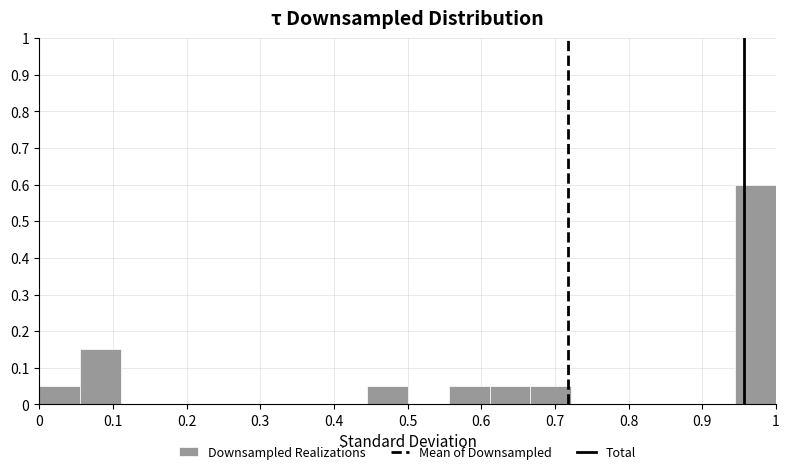

Reading left to right, list every bar in this chart as the range it spans on the x-axis followed by its height. Neither the bar edges nor the heights are printed on the chart, so give them approximately, as read against the axes.

0.00 to 0.06: 0.05
0.06 to 0.11: 0.15
0.11 to 0.17: 0
0.17 to 0.22: 0
0.22 to 0.28: 0
0.28 to 0.33: 0
0.33 to 0.39: 0
0.39 to 0.44: 0
0.44 to 0.50: 0.05
0.50 to 0.56: 0
0.56 to 0.61: 0.05
0.61 to 0.67: 0.05
0.67 to 0.72: 0.05
0.72 to 0.78: 0
0.78 to 0.83: 0
0.83 to 0.89: 0
0.89 to 0.94: 0
0.94 to 1.00: 0.60